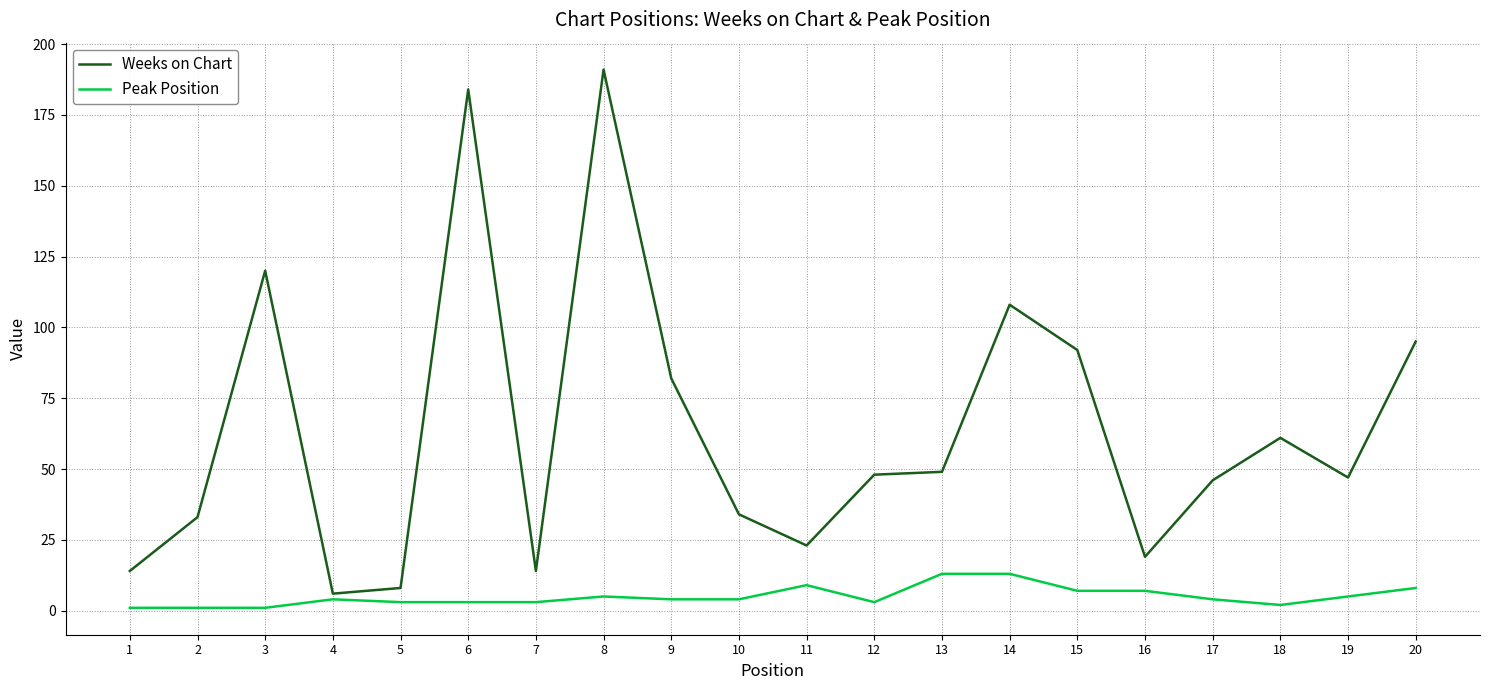

At 19, list the series in order from largest to smallest.

Weeks on Chart, Peak Position